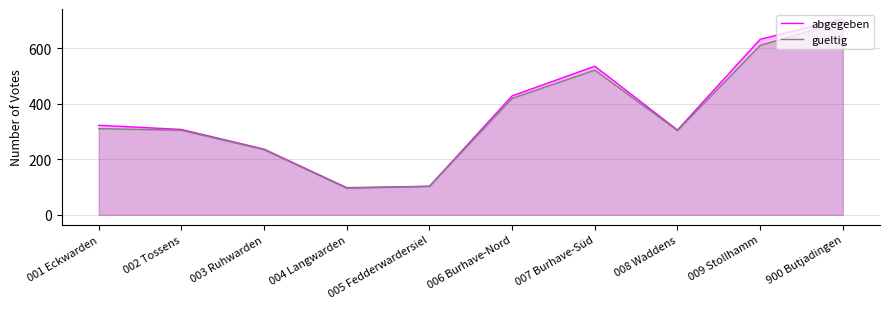

Is the value of abgegeben at 004 Langwarden greater than the value of gueltig at 004 Langwarden?

Yes